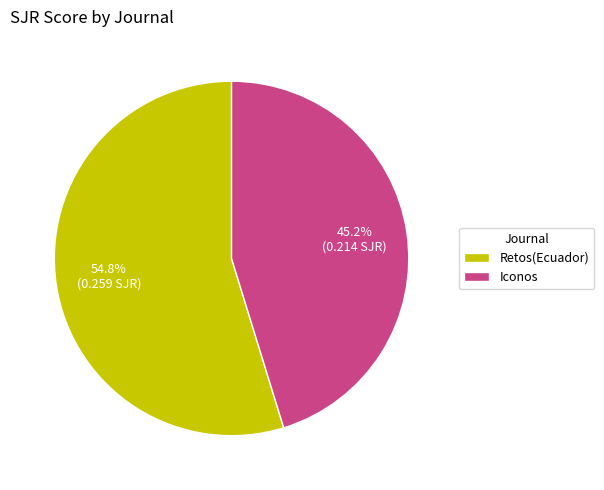

How many segments does this pie chart have?

2